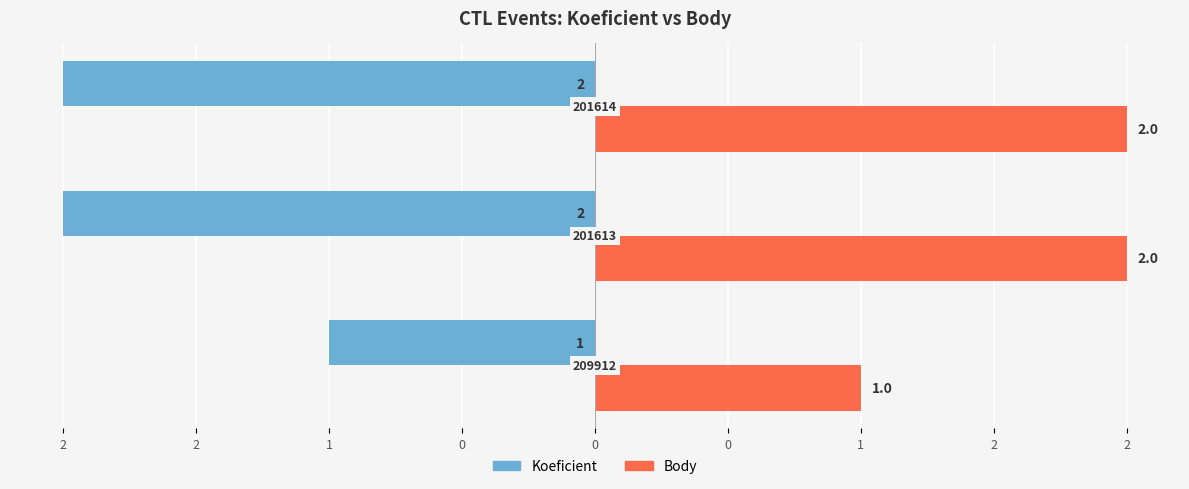

What is the sum of all Koeficient values?

-5